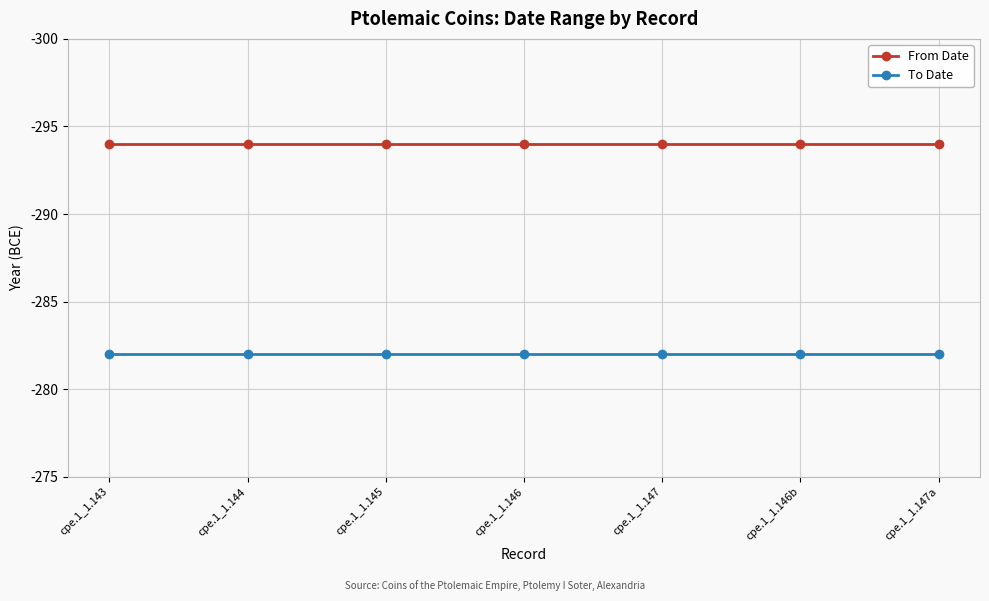

True or false: To Date and From Date cross at least once.

False